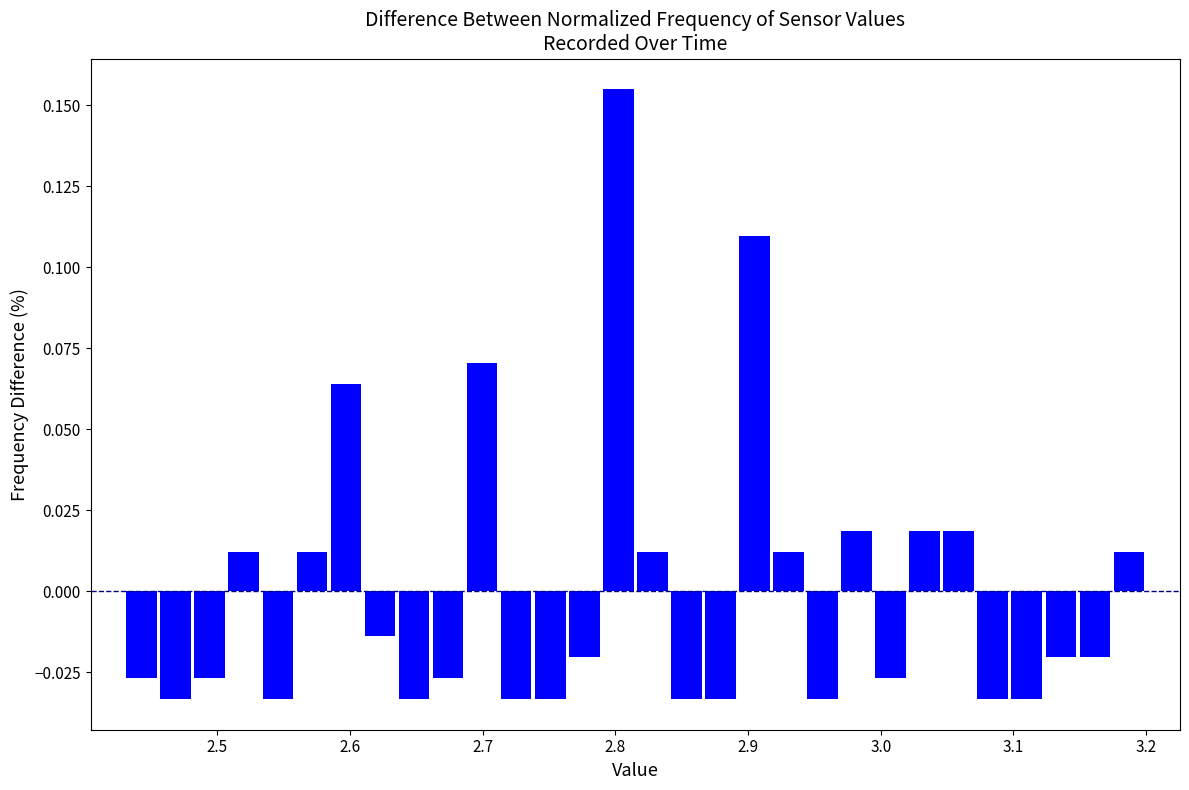

Around what value on the x-axis is the tallest bar? Give the approximate position of its centre, as read against the axis.

2.80